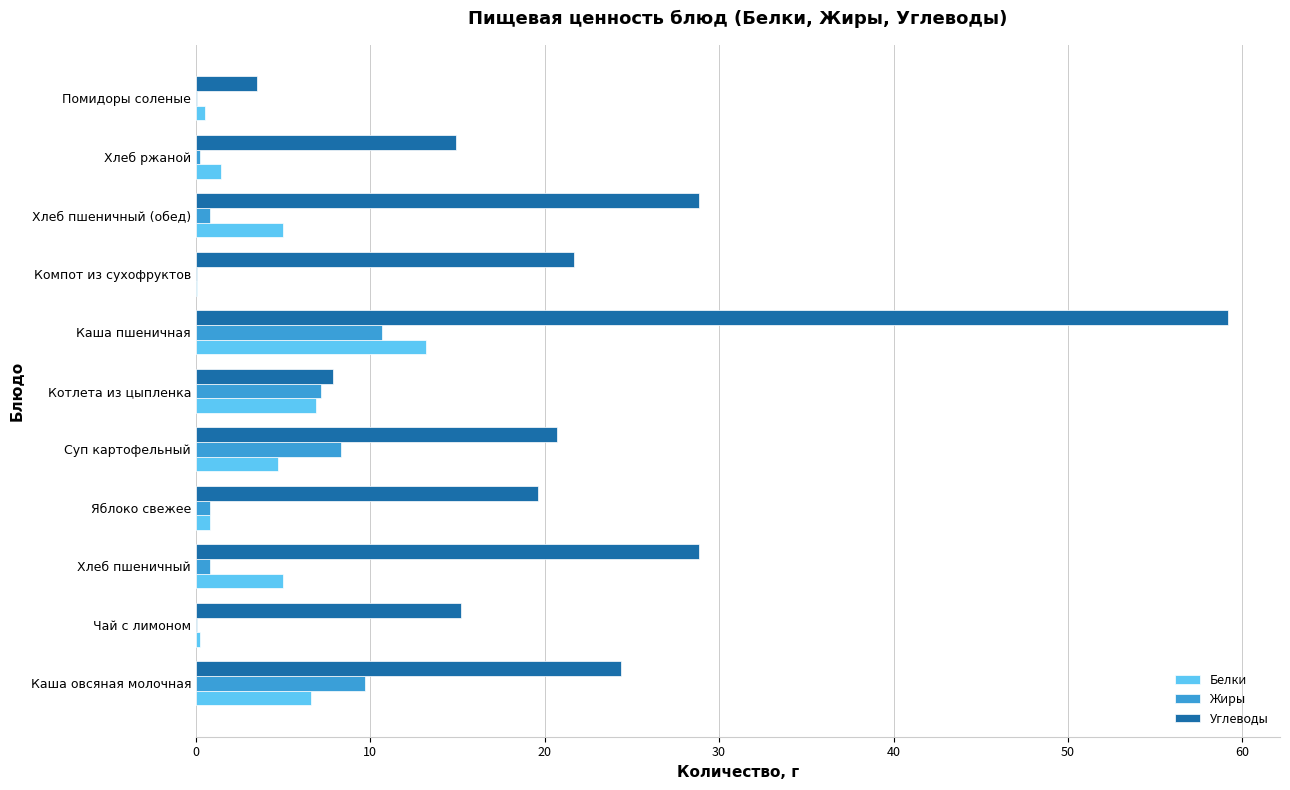

Which series has the largest total across all categories?

Углеводы